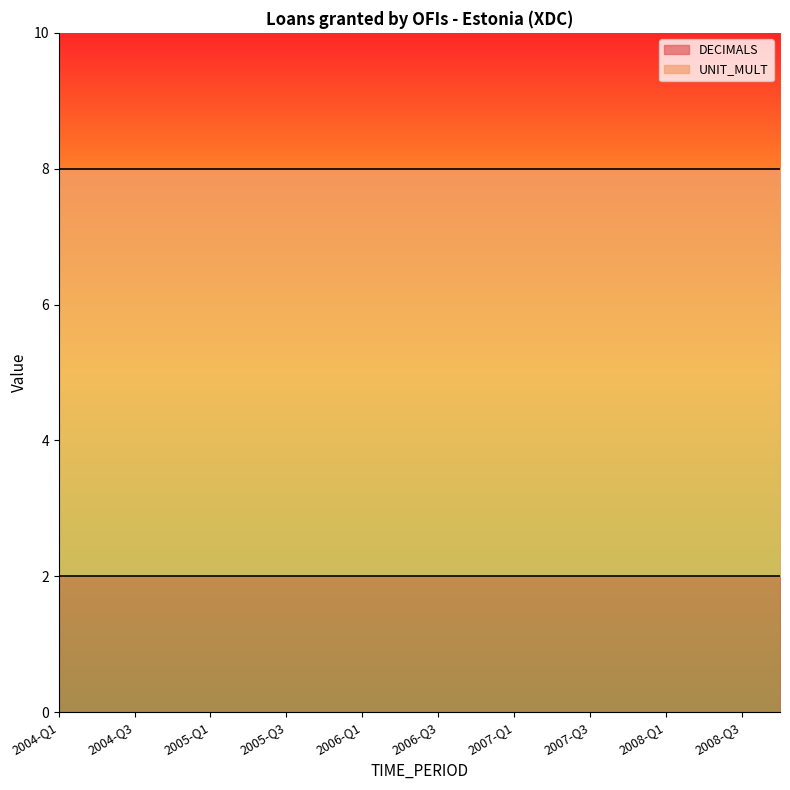

Does the chart display data point markers on the line(s)?

No